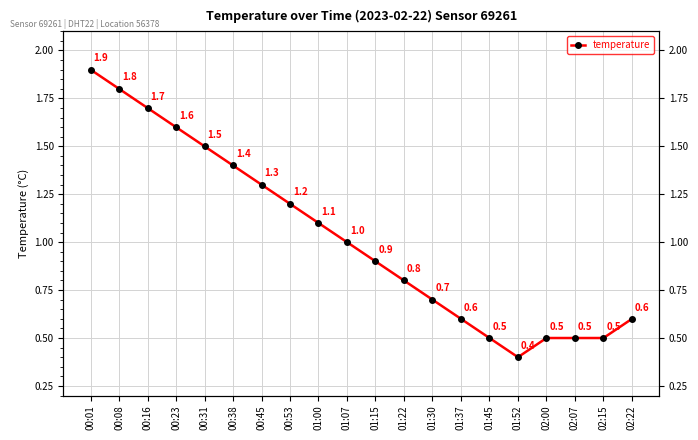

What is the sum of the values at 00:08 and 02:07?

2.3